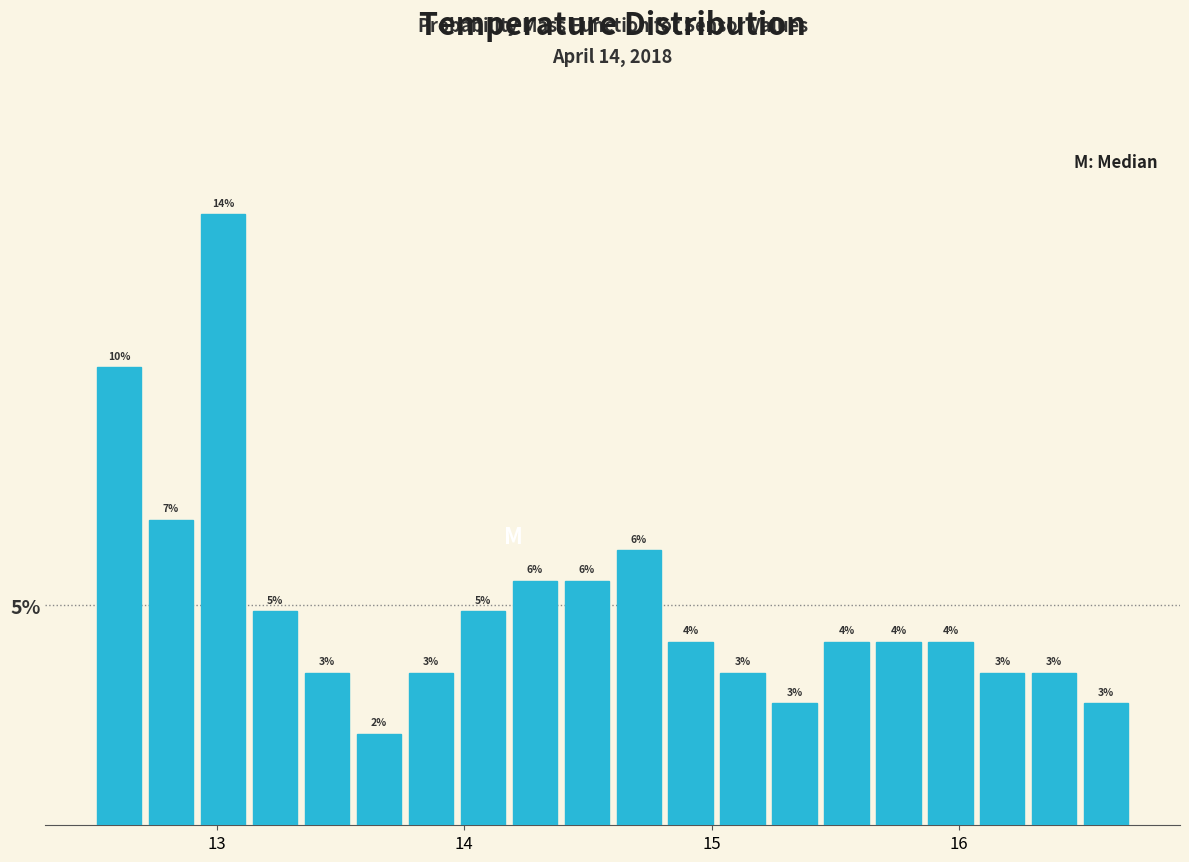

Read against the x-axis, roughly where is the centre of the tallest bar?

13.0